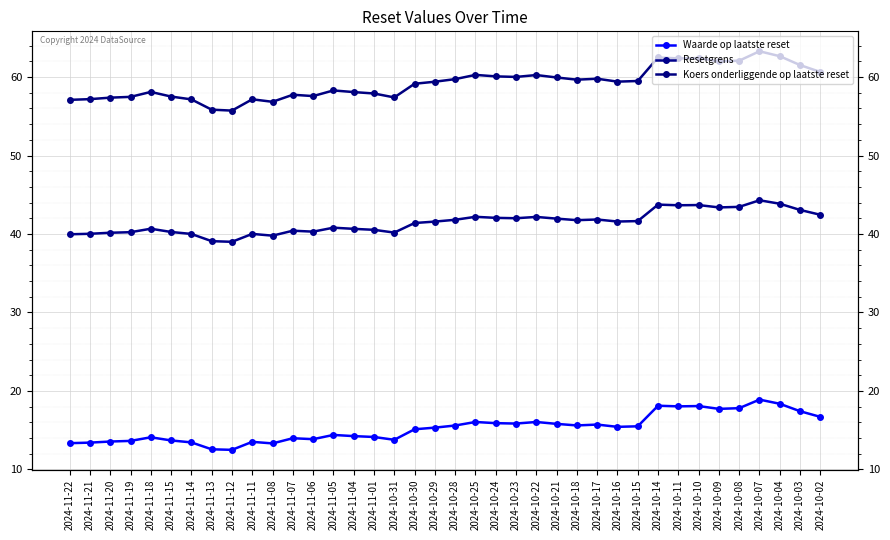

What are all the series names shown in the legend?

Waarde op laatste reset, Resetgrens, Koers onderliggende op laatste reset